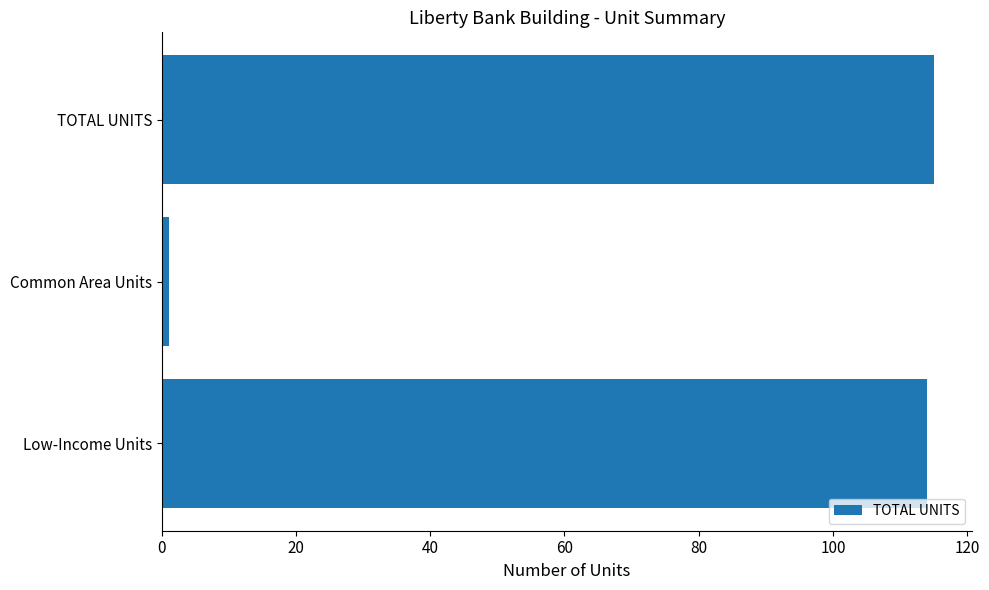

Between TOTAL UNITS and Common Area Units, which is larger?

TOTAL UNITS